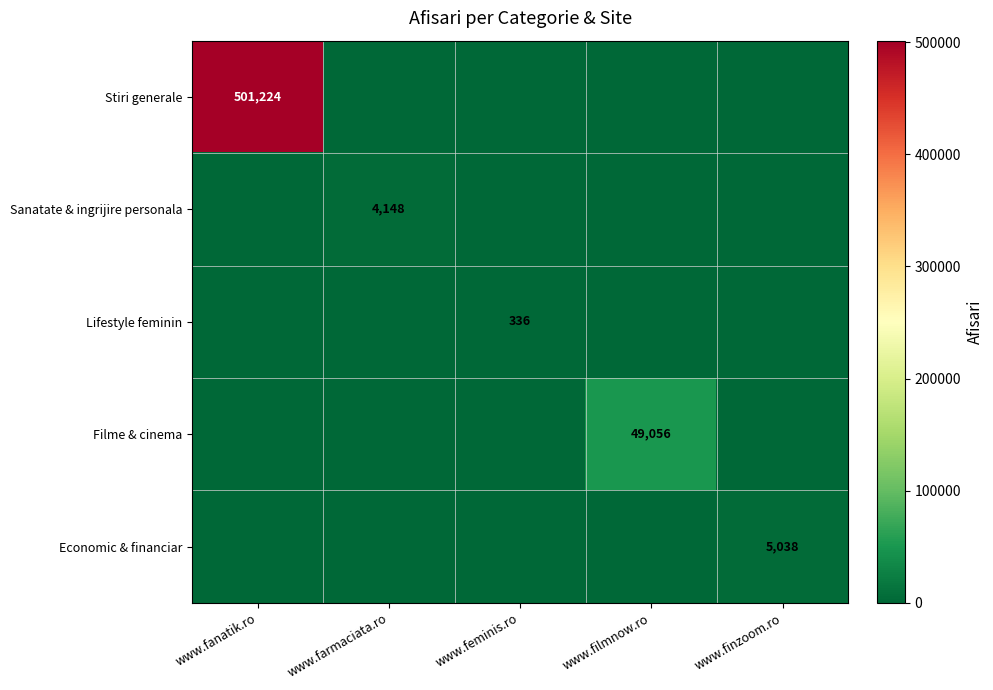

What is the difference between the highest and lowest values at www.feminis.ro?

336